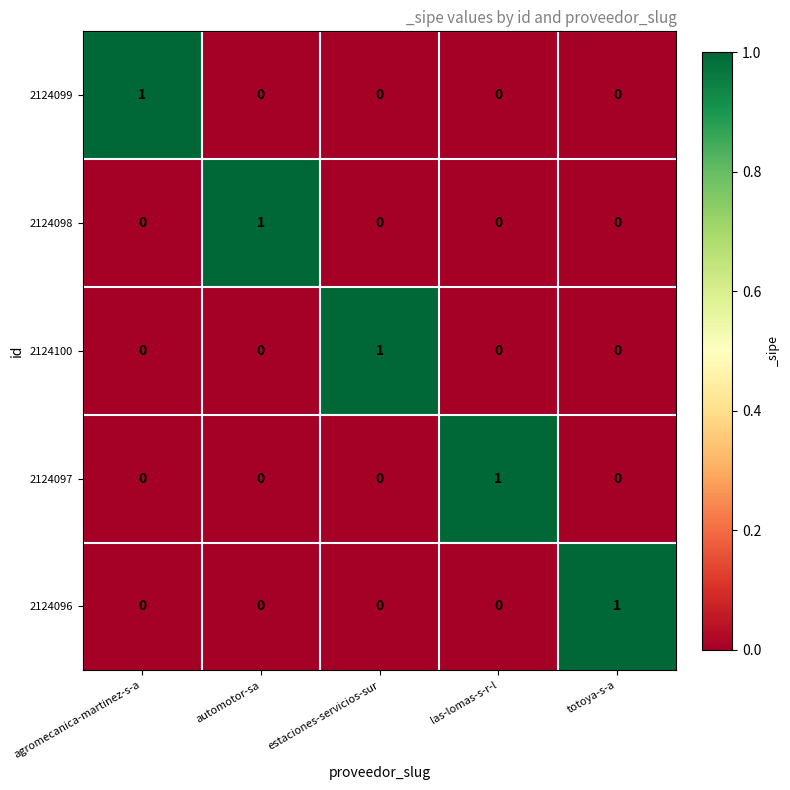

Which category has the highest value in the 2124097 series?

las-lomas-s-r-l